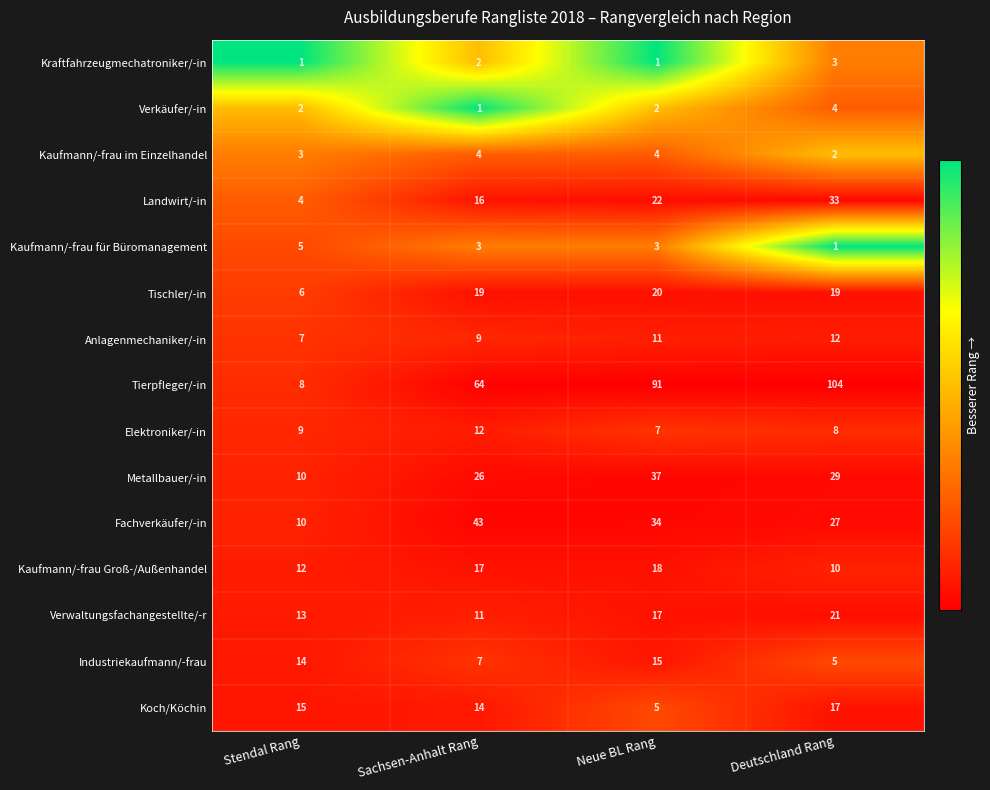

Is the value of Tierpfleger/-in at Deutschland Rang greater than the value of Koch/Köchin at Stendal Rang?

Yes